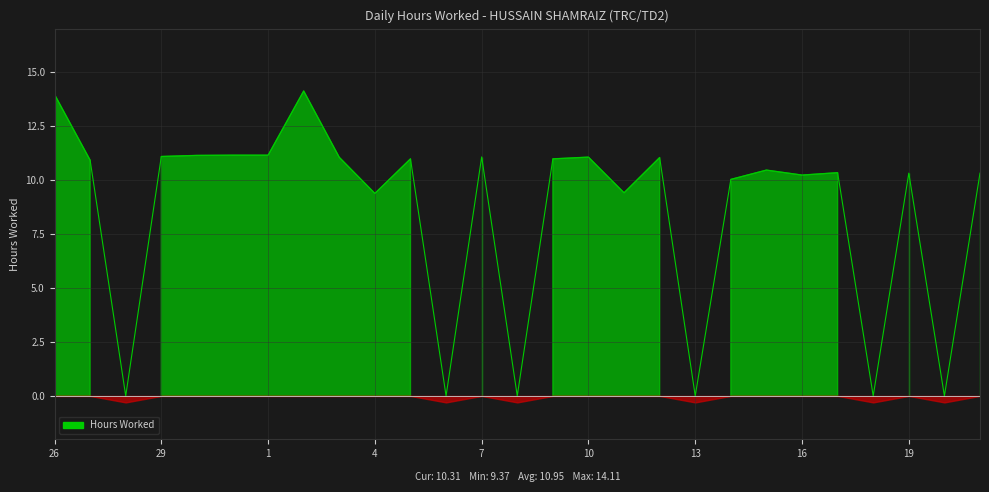

What is the average value?

8.5